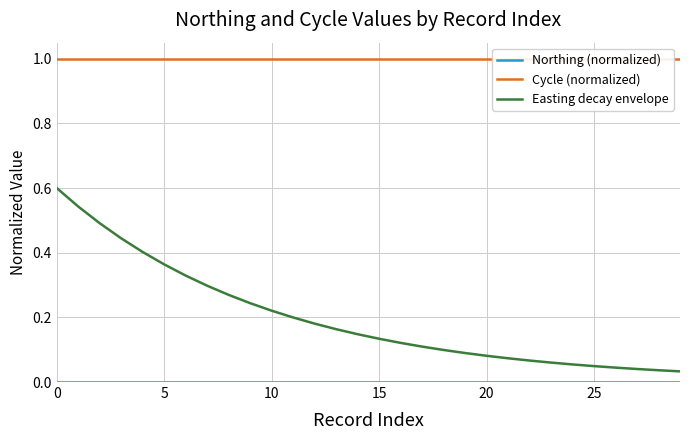

What is the label of the 9th point from the right?

21